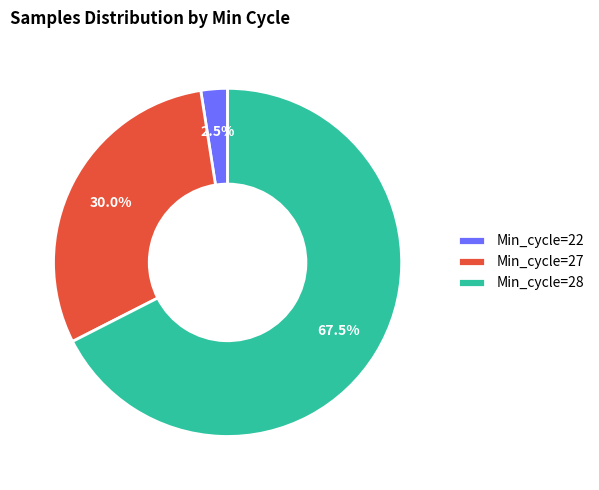

Do Min_cycle=28 and Min_cycle=27 together represent more than half of the pie?

Yes